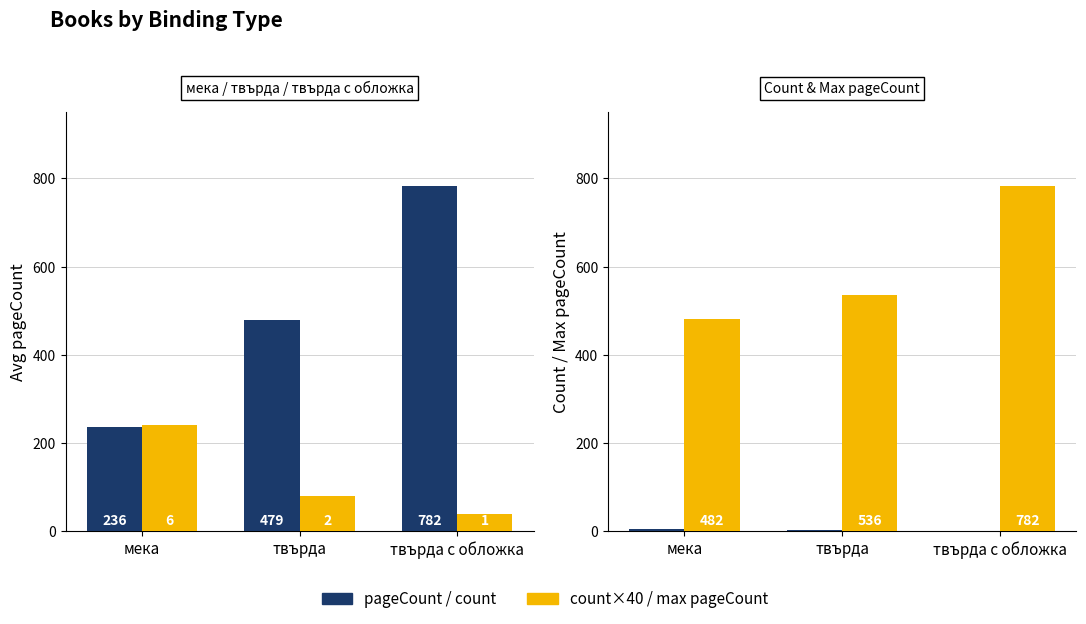

Where does the pageCount series first go above 479?

твърда с обложка